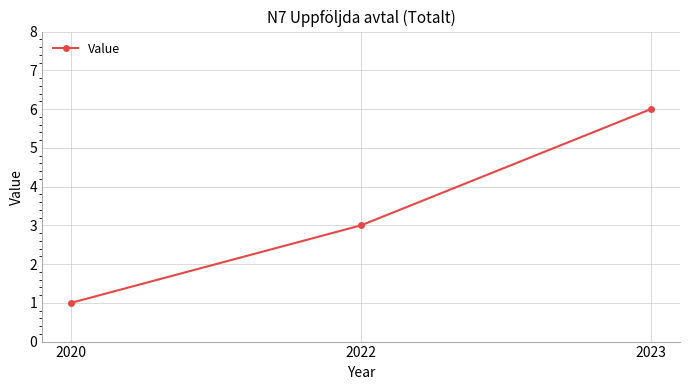

What is the maximum value shown in the chart?

6